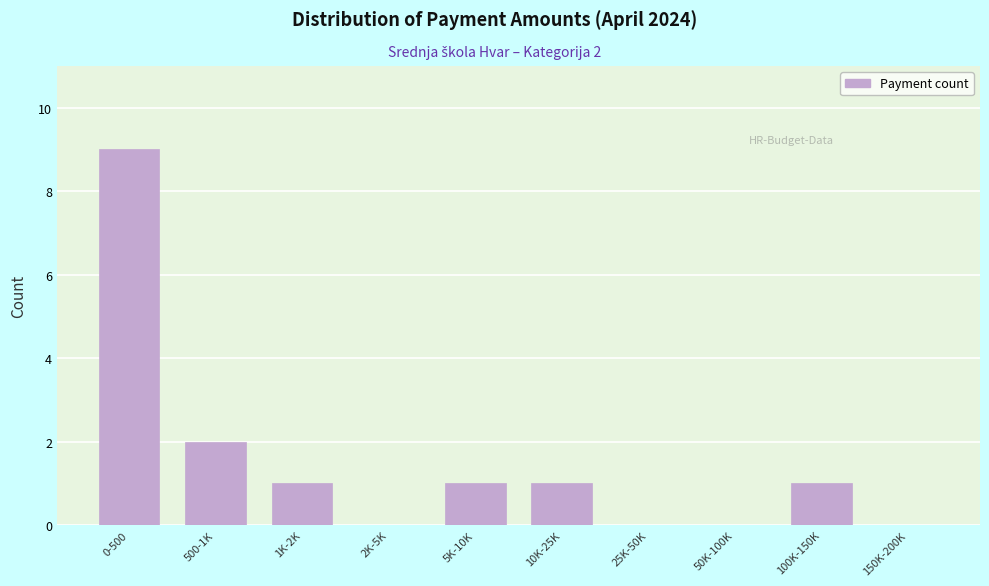

Reading left to right, transcribe all the data shown in this chart.

0-500=9	500-1K=2	1K-2K=1	2K-5K=0	5K-10K=1	10K-25K=1	25K-50K=0	50K-100K=0	100K-150K=1	150K-200K=0